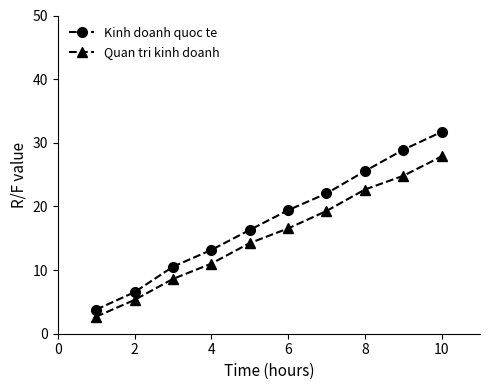

Reading left to right, list all the values displayed in this chart.

Kinh doanh quoc te: 3.8	6.5	10.5	13.2	16.3	19.4	22.0	25.5	28.9	31.7
Quan tri kinh doanh: 2.7	5.3	8.6	11.0	14.2	16.5	19.3	22.7	24.8	27.9